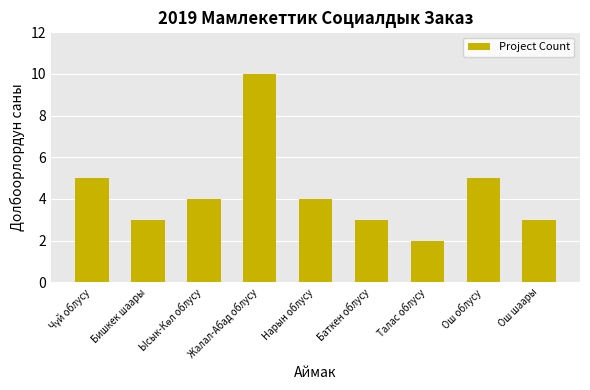

How many categories are shown in the chart?

9